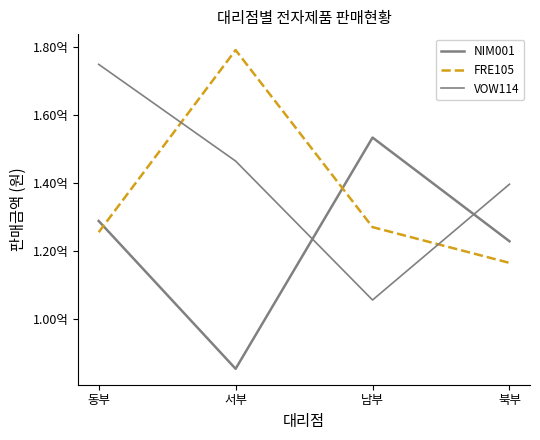

Where is NIM001 nearest to the value 119350000?

북부